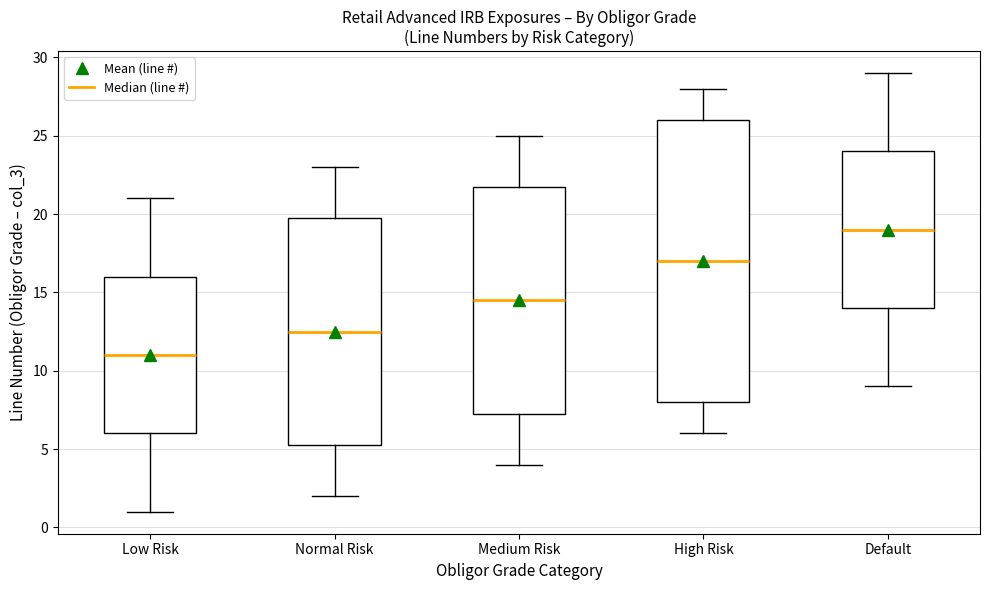

Which box's median line is the highest?

Default